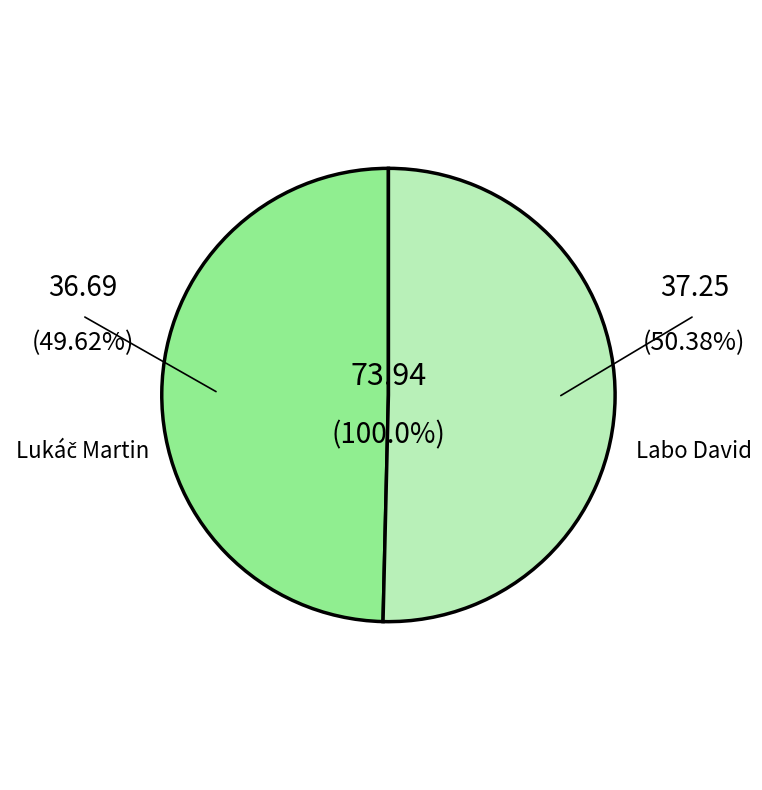

Is Labo David the majority of the pie?

Yes